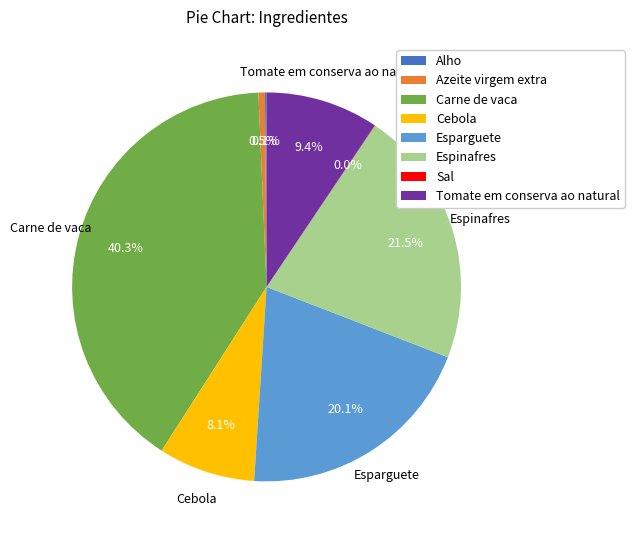

True or false: Carne de vaca accounts for 52% of the total.

False